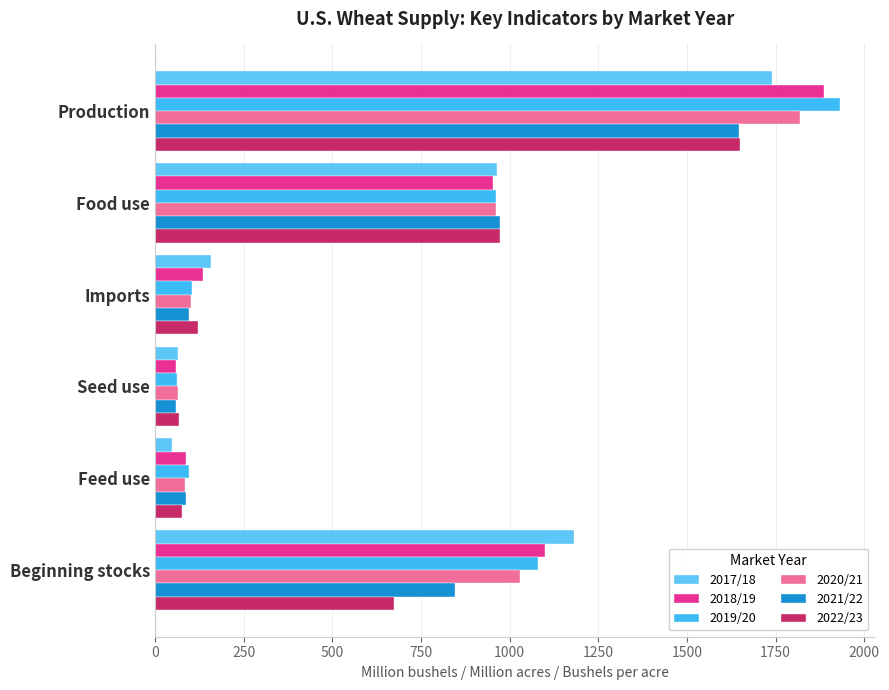

What is the total value across all series at Food use?

5784.7